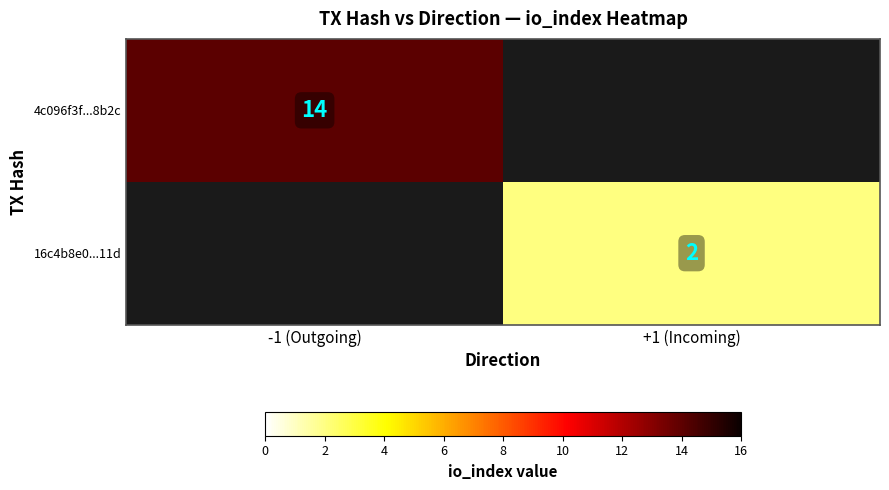

At which category does the chart reach its minimum across all series?

+1 (Incoming)